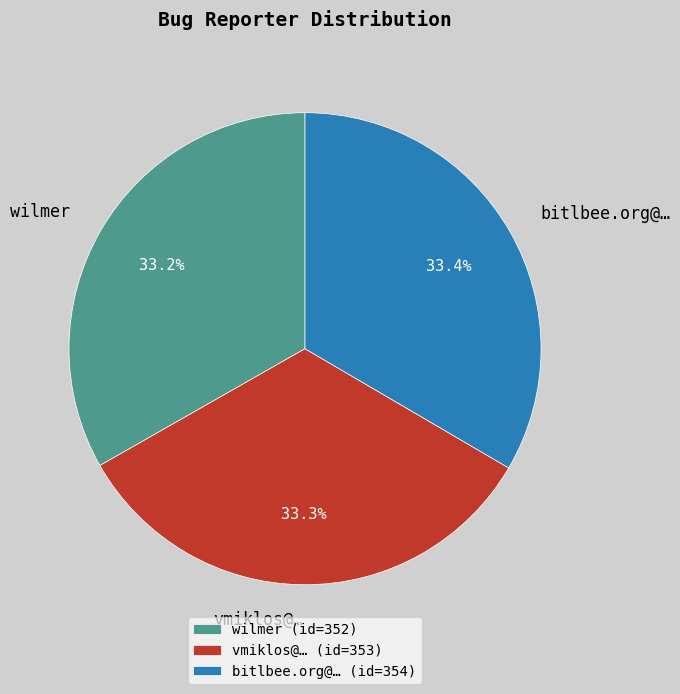

Is the sum of bitlbee.org@… and wilmer greater than half?

Yes